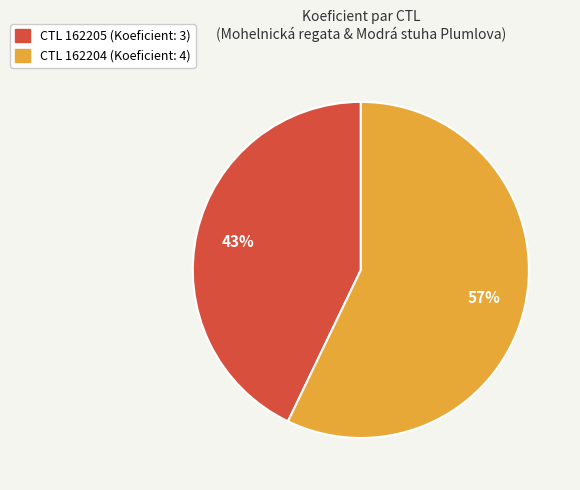

Count the number of slices in the pie.

2